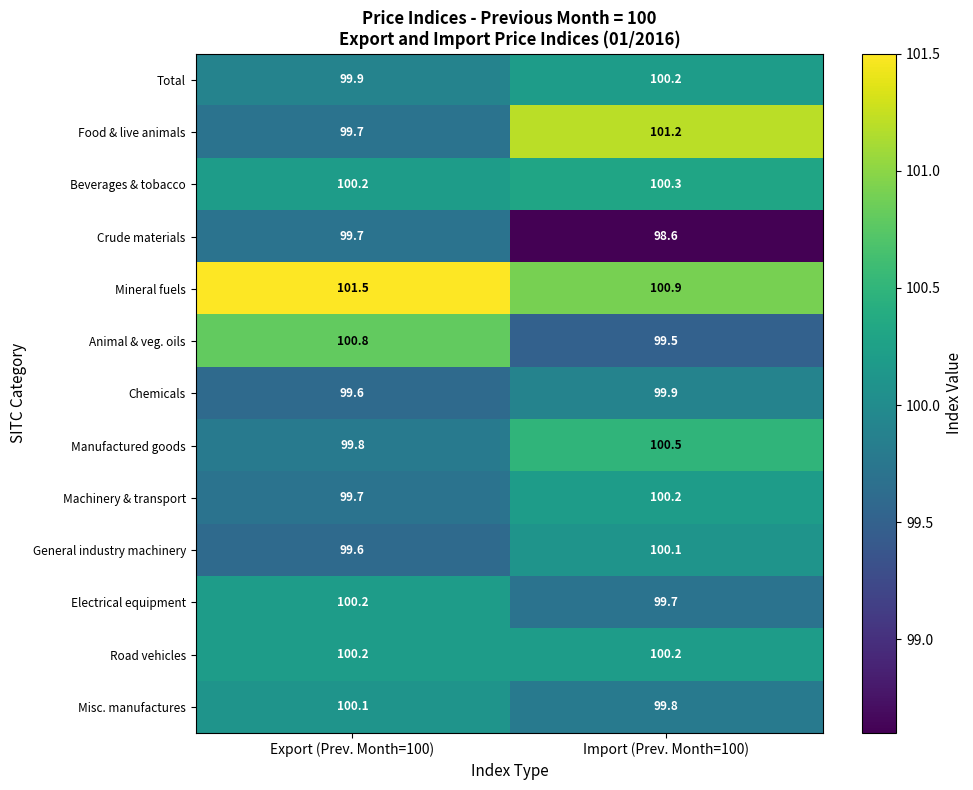

Rank the categories by Beverages & tobacco value from lowest to highest.

Export (Prev. Month=100), Import (Prev. Month=100)